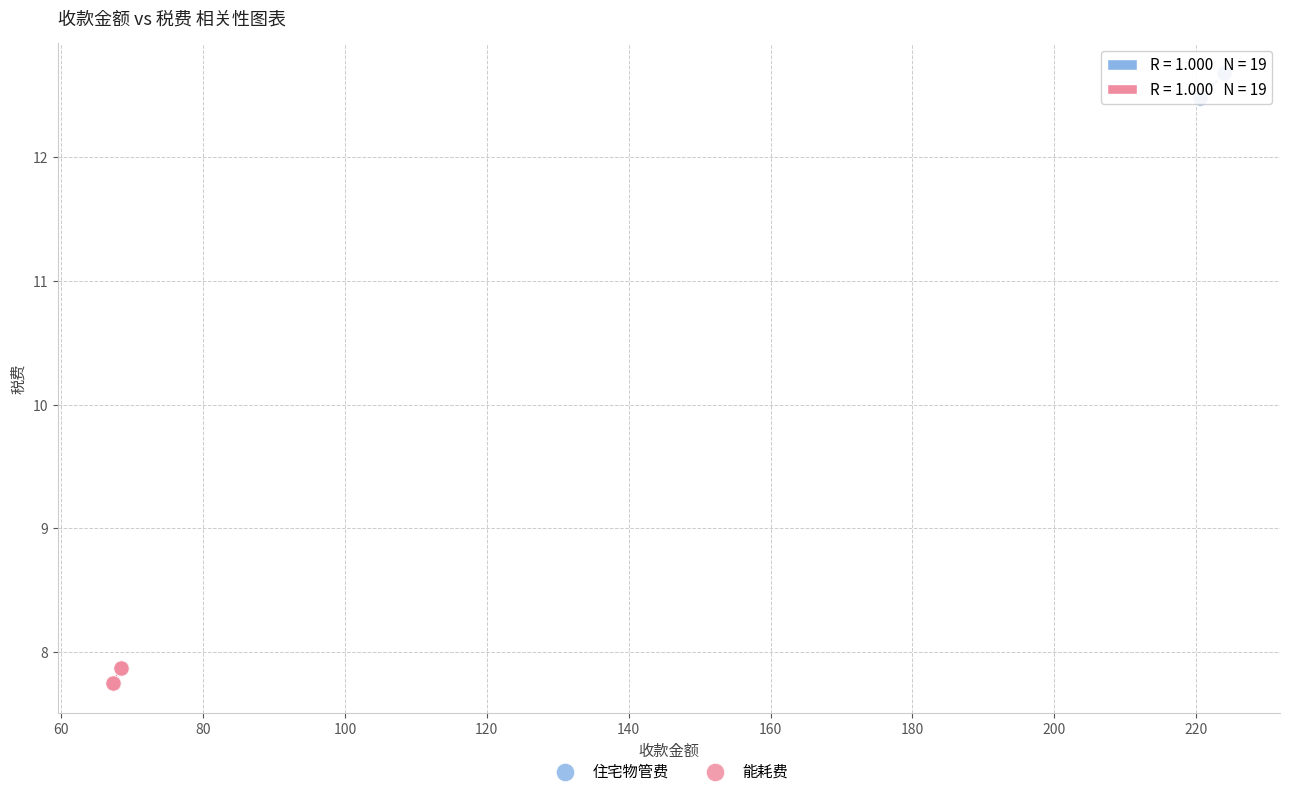

Which series reaches the minimum Y coordinate?

能耗费